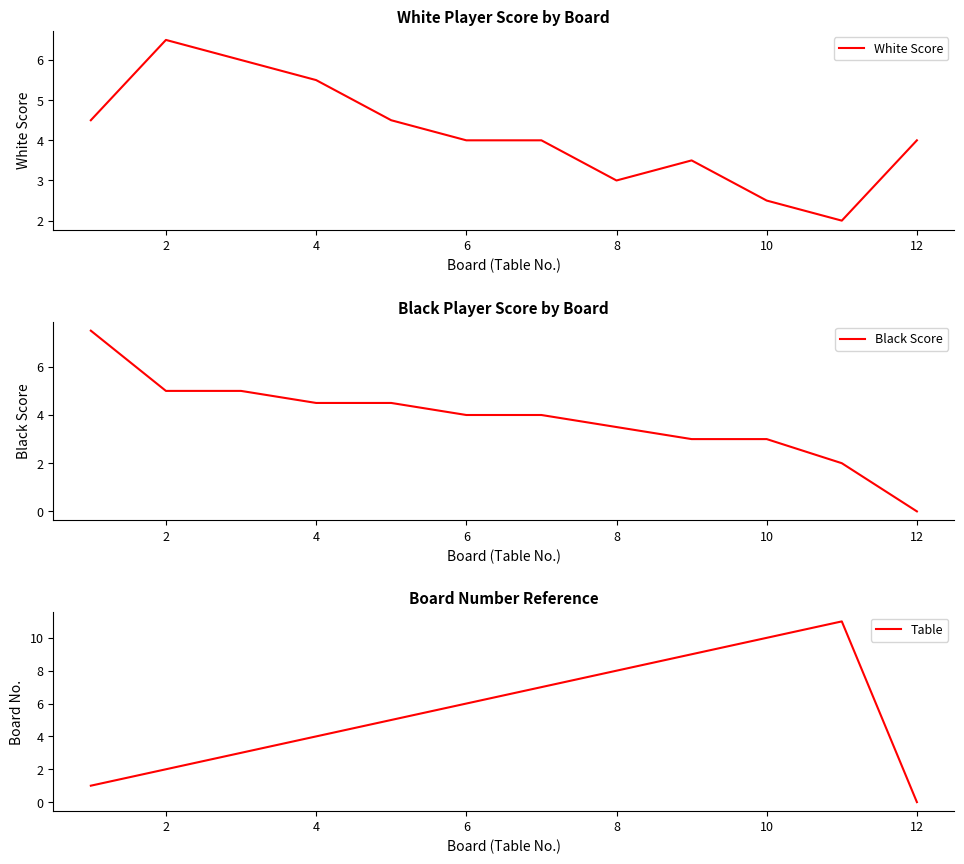

True or false: Table has more than 1 interior local peaks.

False